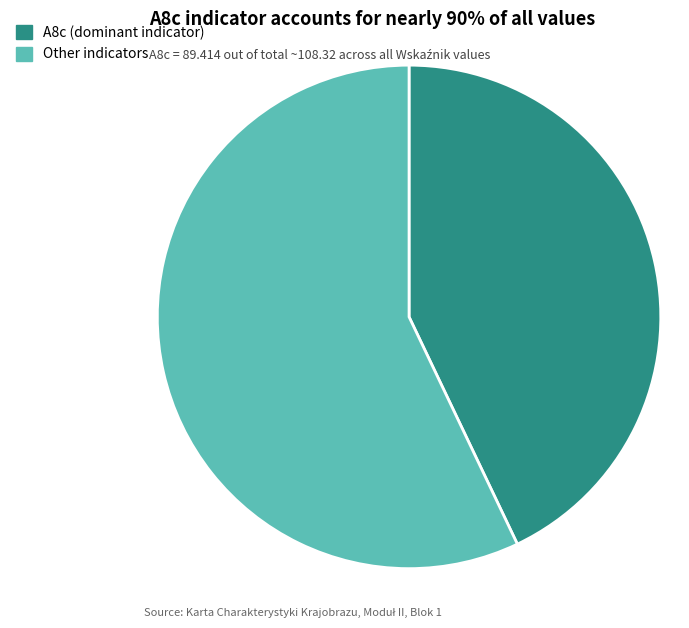

Is there any slice that represents more than half of the pie?

Yes